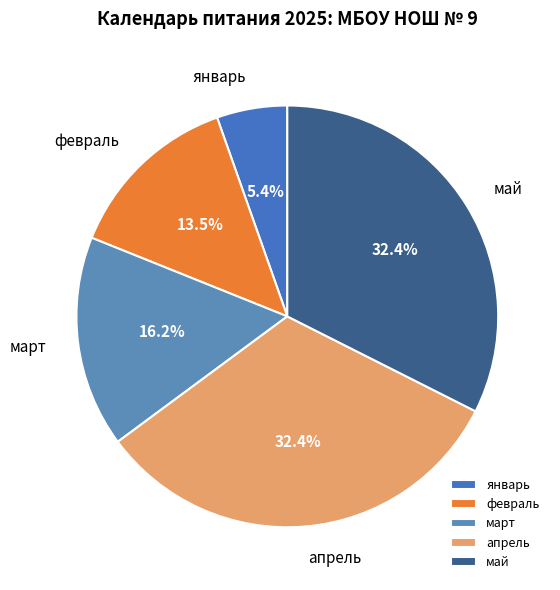

To the nearest percent, what percentage of the pie is март?

16%